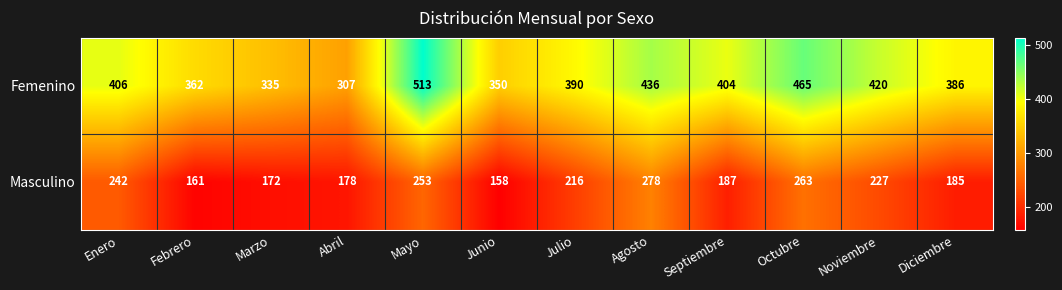

Reading left to right, transcribe all the data shown in this chart.

Femenino: 406	362	335	307	513	350	390	436	404	465	420	386
Masculino: 242	161	172	178	253	158	216	278	187	263	227	185